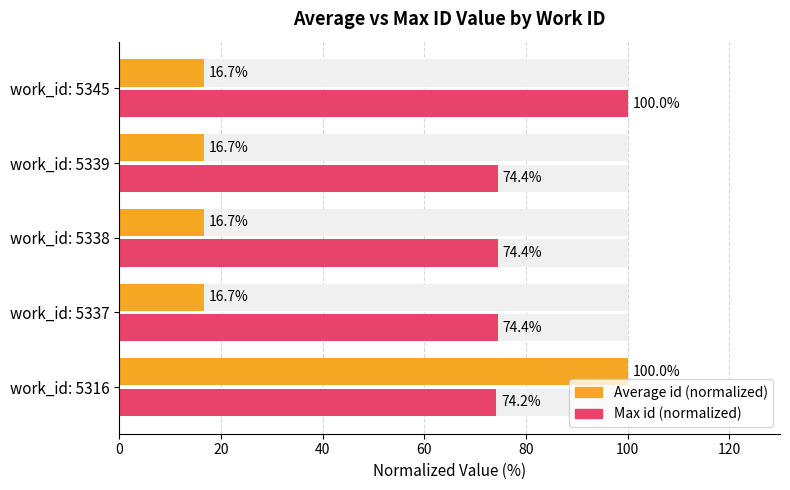

What is the value of the Average id value (normalized) bar at the 5th from the left?

16.7